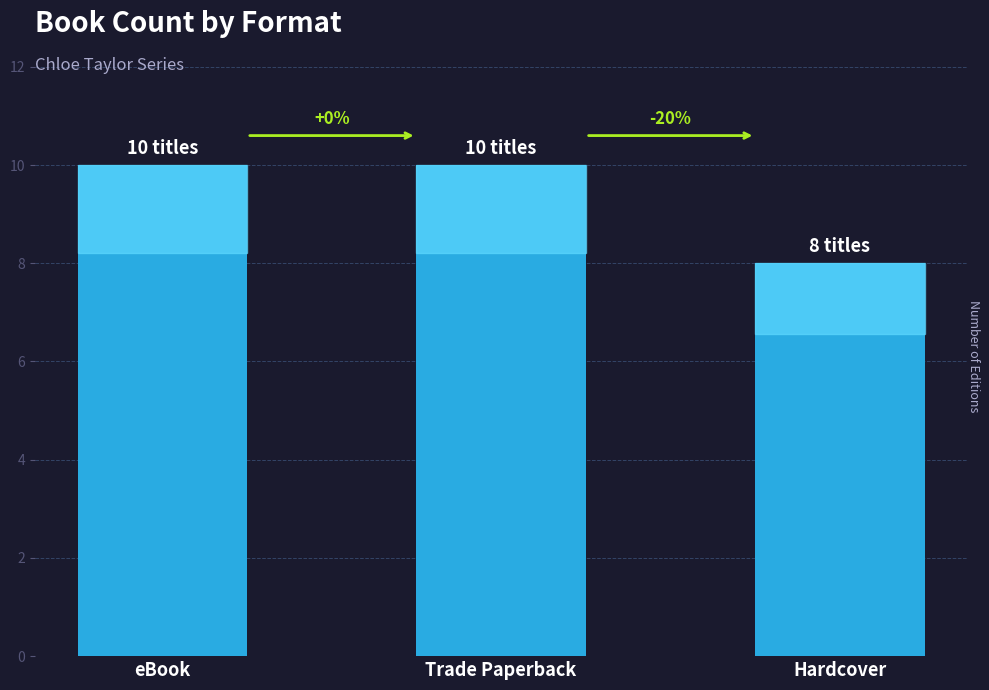

True or false: the data shows 7 at Trade Paperback.

False